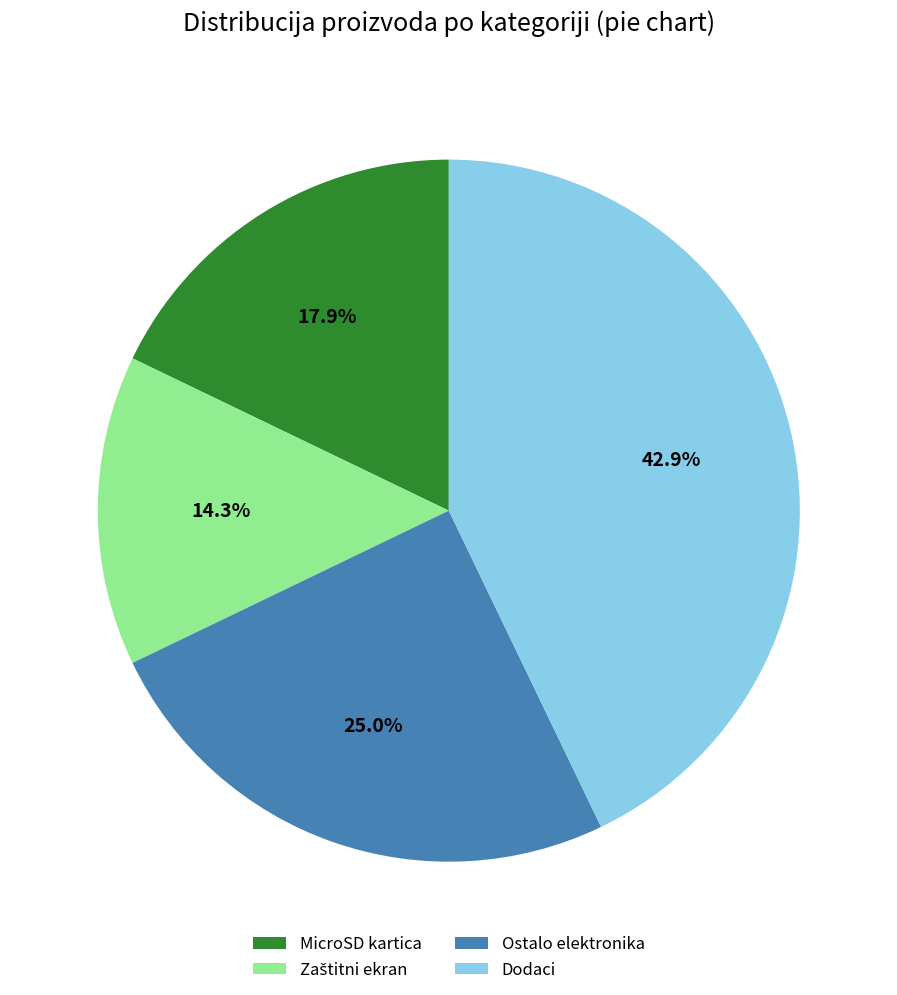

To the nearest percent, what is the difference between the largest and smallest slice percentages?

29%